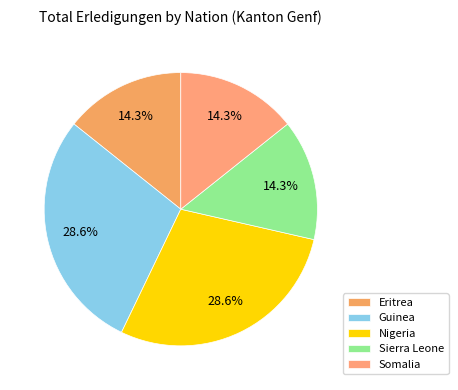

Count the number of slices in the pie.

5